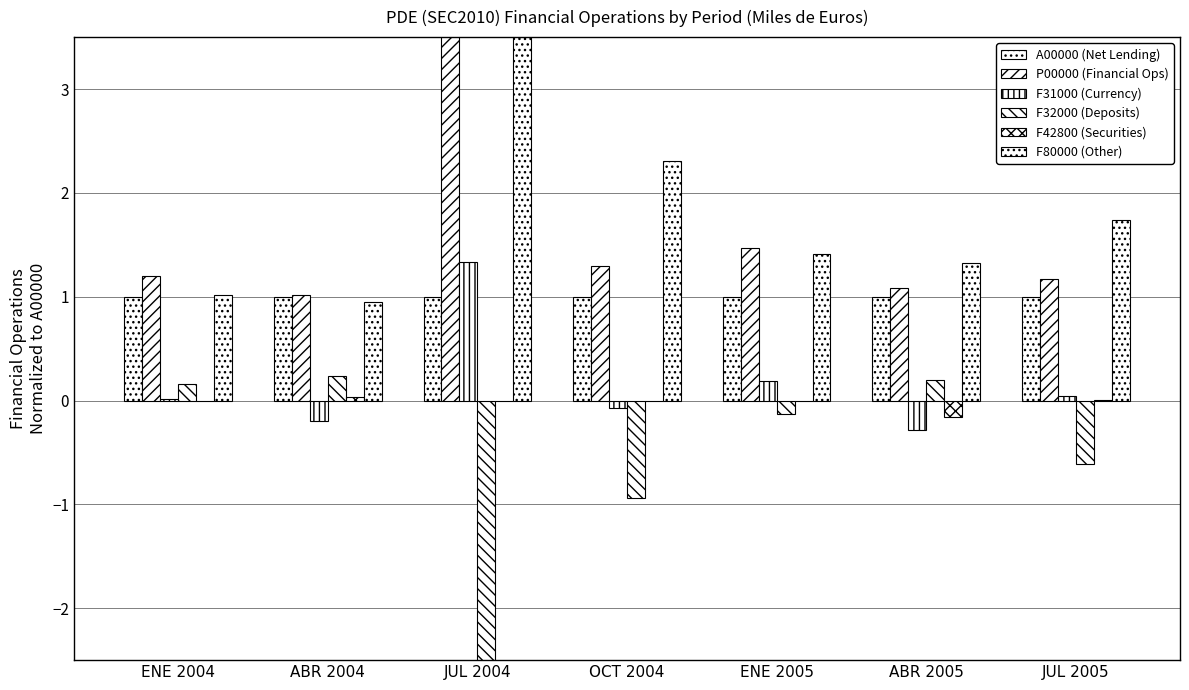

At which category is the sum across all series the highest?

JUL 2004